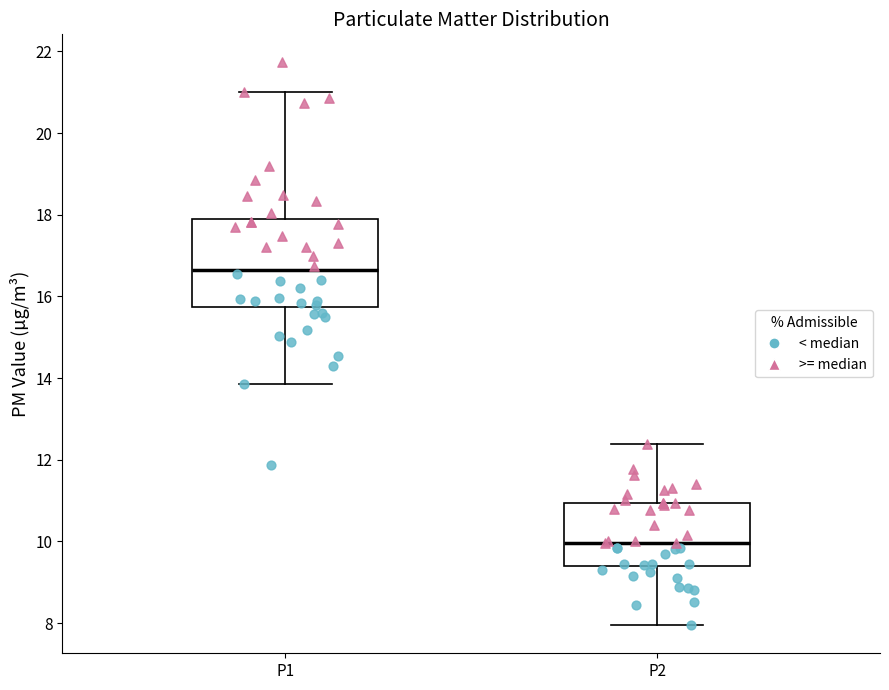

Reading left to right, read every box against the y-axis: the position of its median line, the range the box covers, and the ends of its whiskers. The values are not printed on the chart, so give them approximately, as read against the axis.

P1: median 16.6, box 15.8 to 17.8, whiskers 13.8 to 21.0
P2: median 10.0, box 9.4 to 11.0, whiskers 8.0 to 12.4